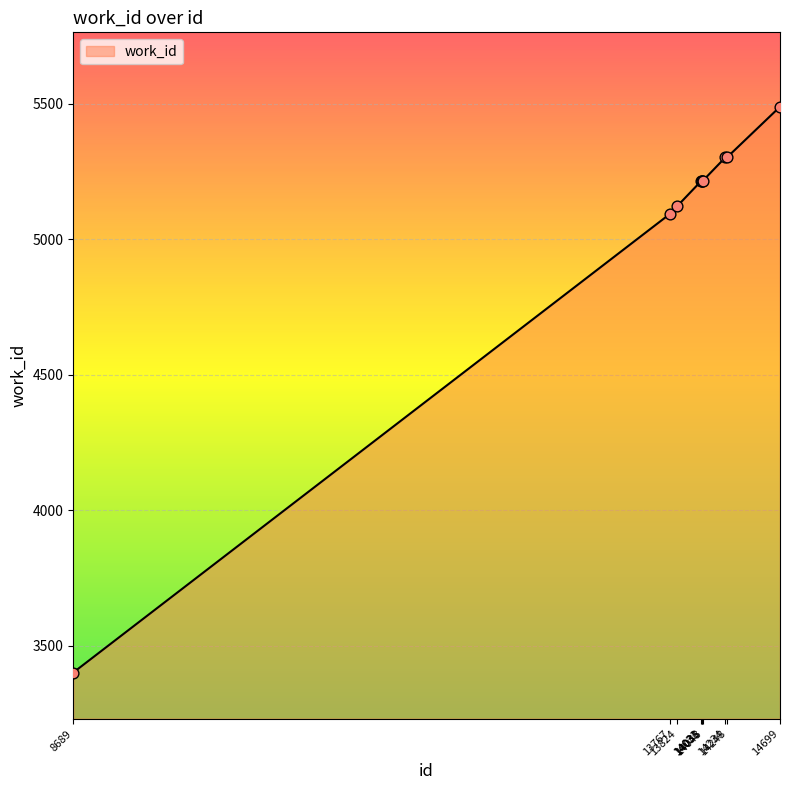

Which has a higher value, 13767 or 14699?

14699